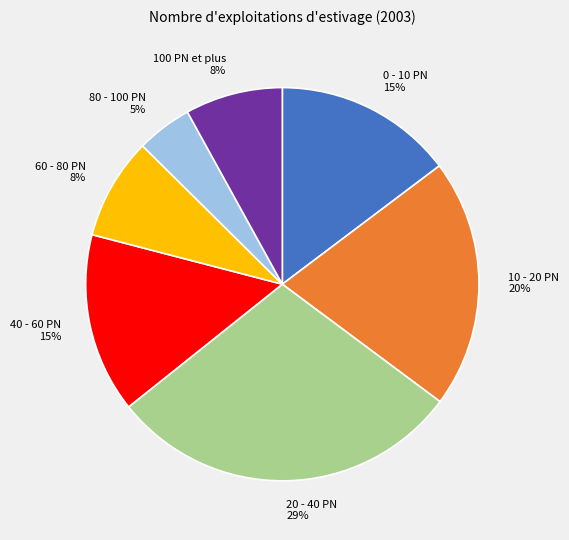

To the nearest percent, what is the combined percentage of 0 - 10 PN and 10 - 20 PN?

35%